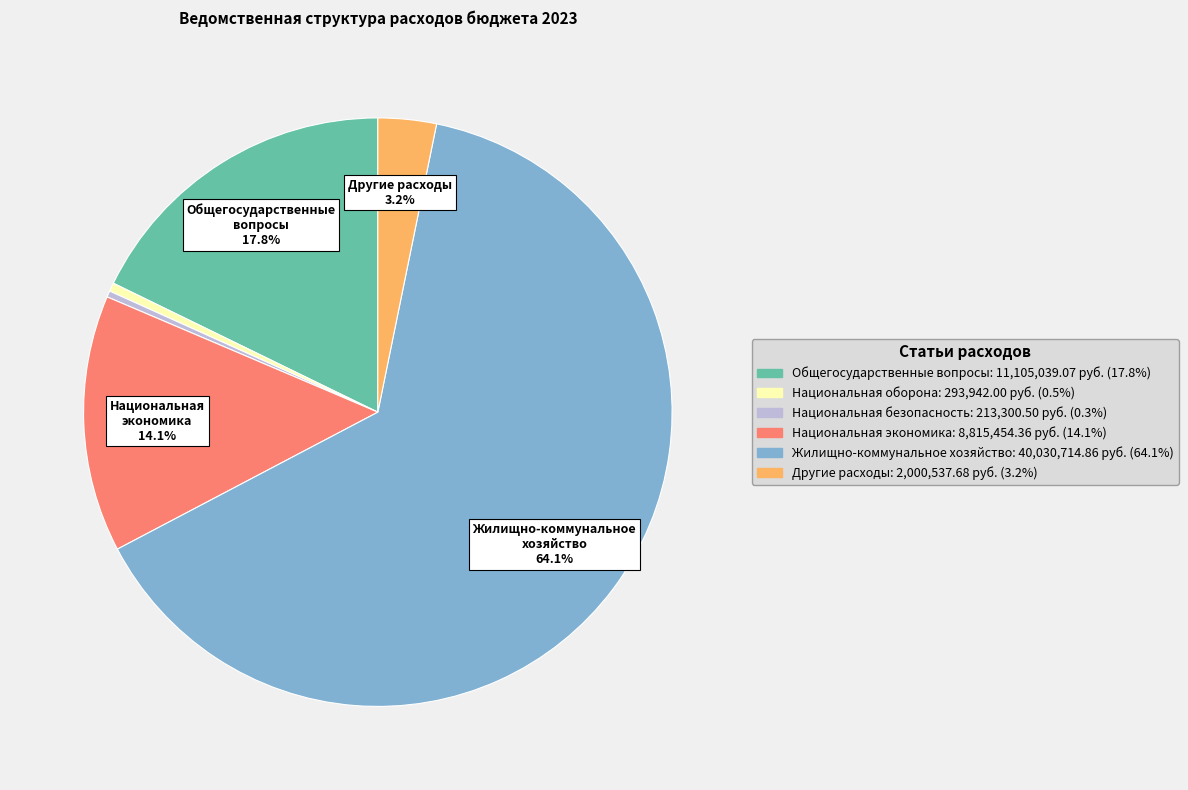

To the nearest percent, what is the difference between the Жилищно-коммунальное хозяйство and Национальная оборона slice percentages?

64%